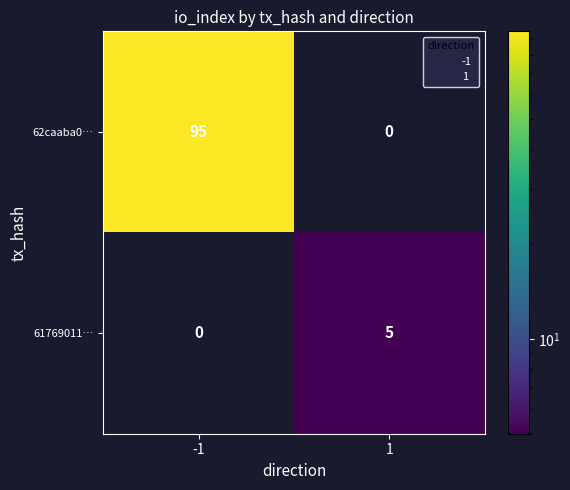

Which series has the widest spread of values?

62caaba0…